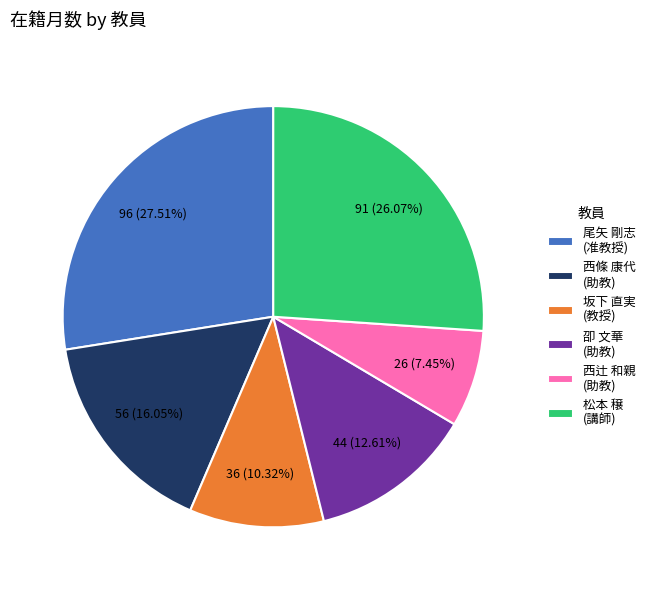

Which has a higher value, 尾矢 剛志 (准教授) or 松本 穣 (講師)?

尾矢 剛志 (准教授)